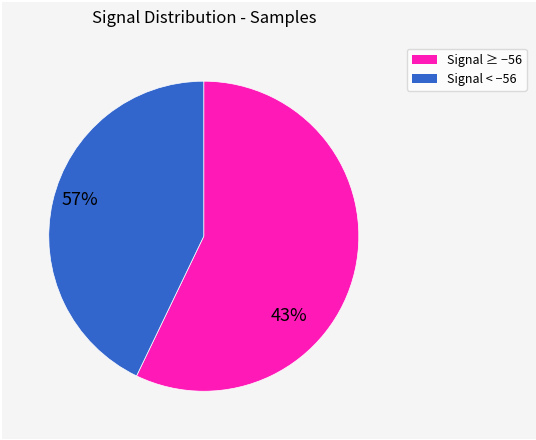

Is there a majority slice in this chart?

Yes